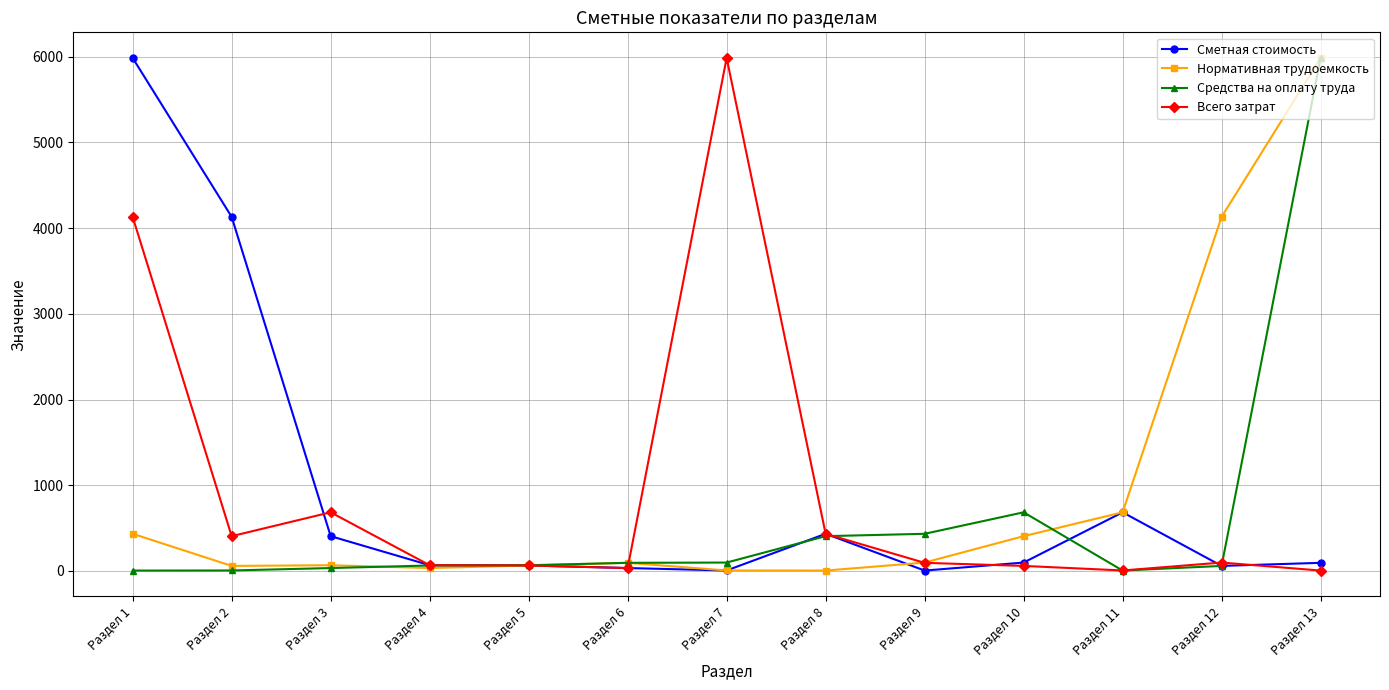

What is the maximum value for Всего затрат?

5984.6